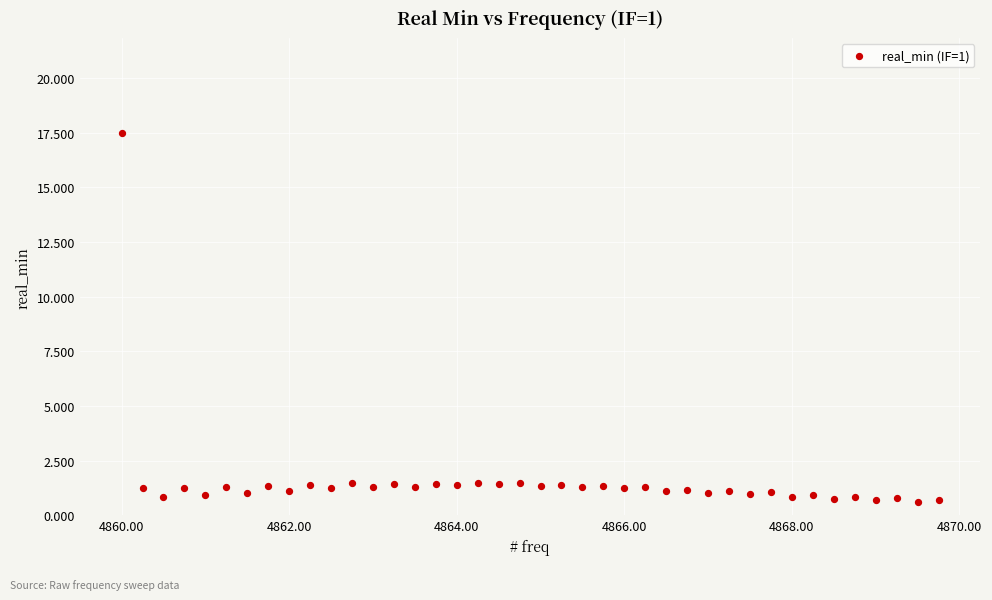

What is the range of Y values (max minus min)?

16.8